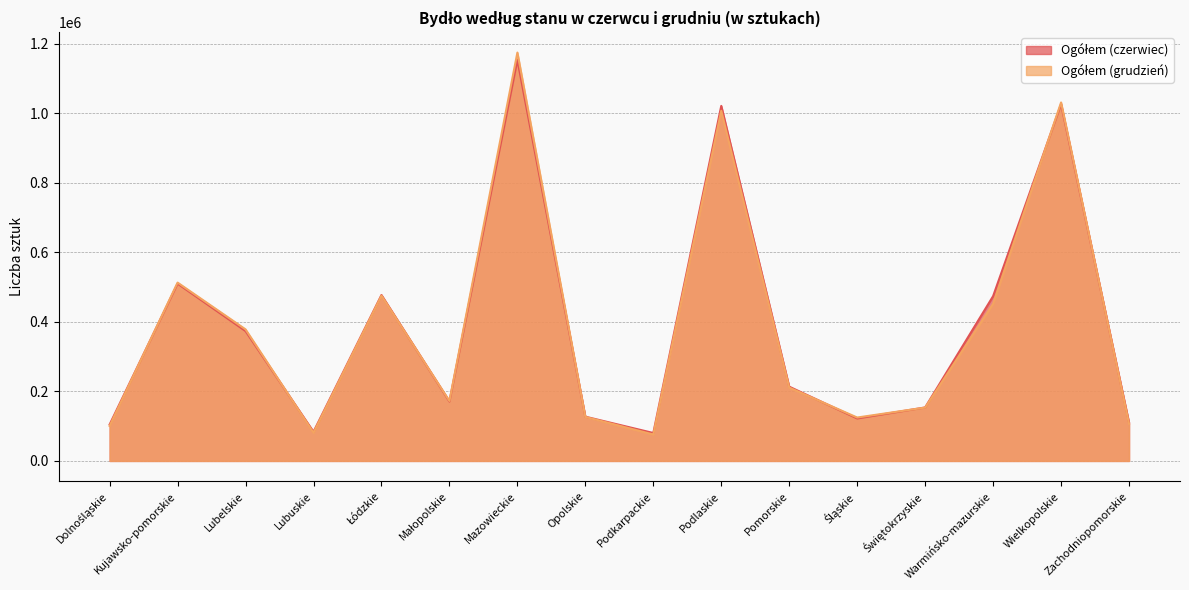

How many lines are shown in the chart?

2